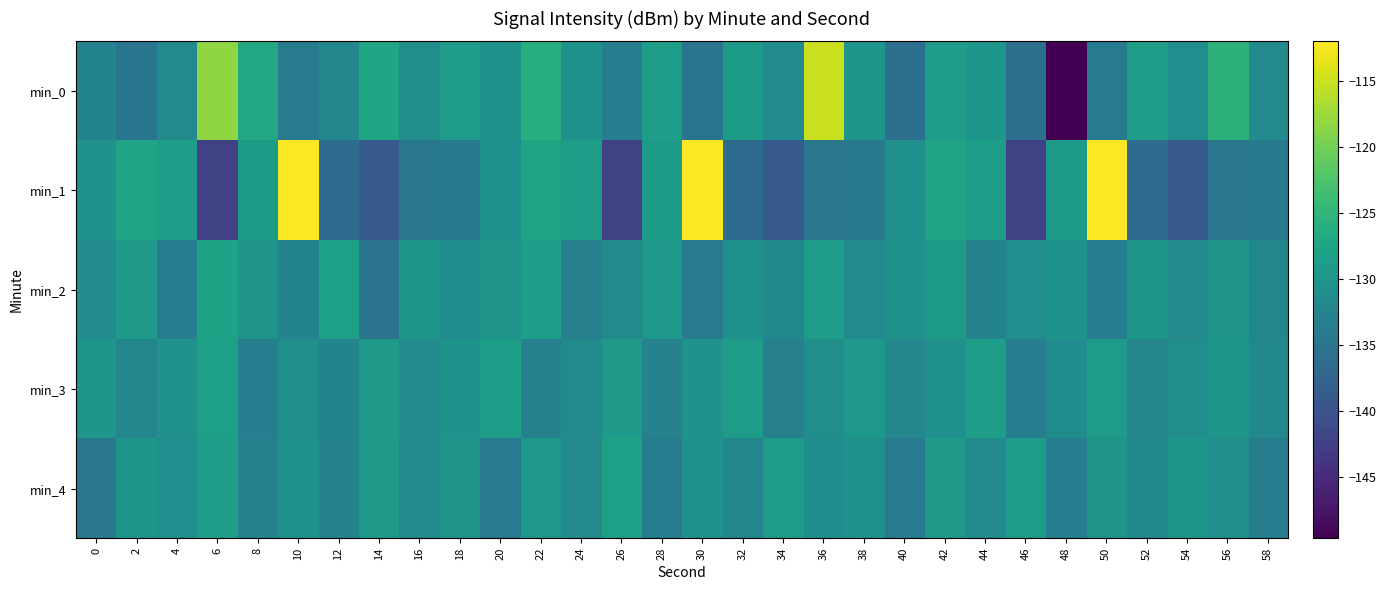

What is the spread (max minus min) of values at 56?

9.0